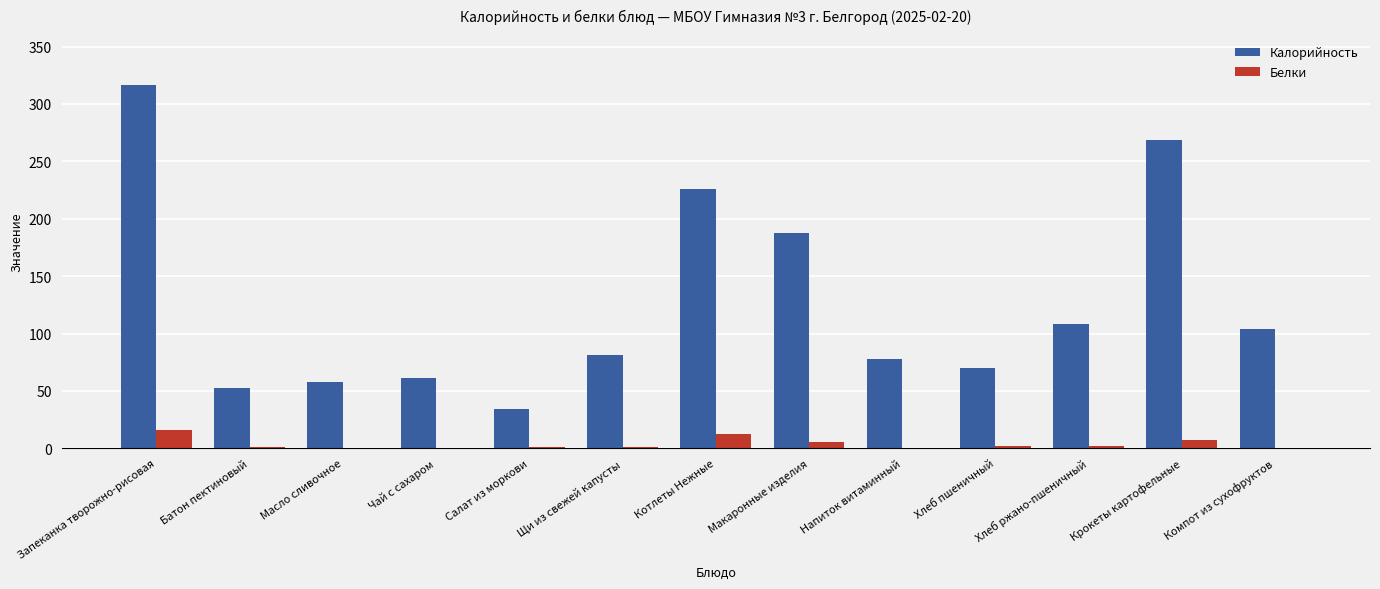

Which series has the largest total across all categories?

Калорийность